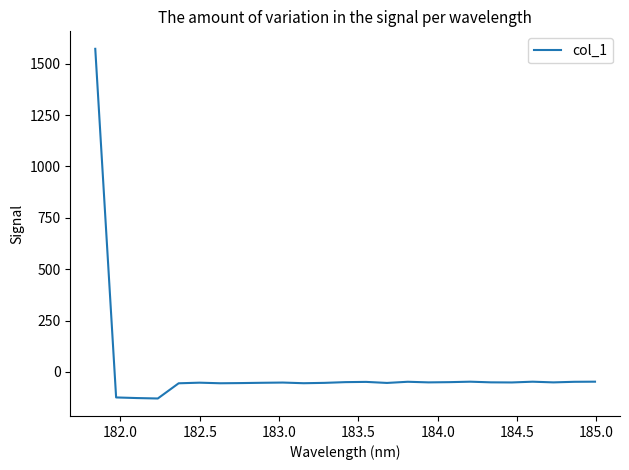

What is the difference between the maximum and minimum values?

1700.9